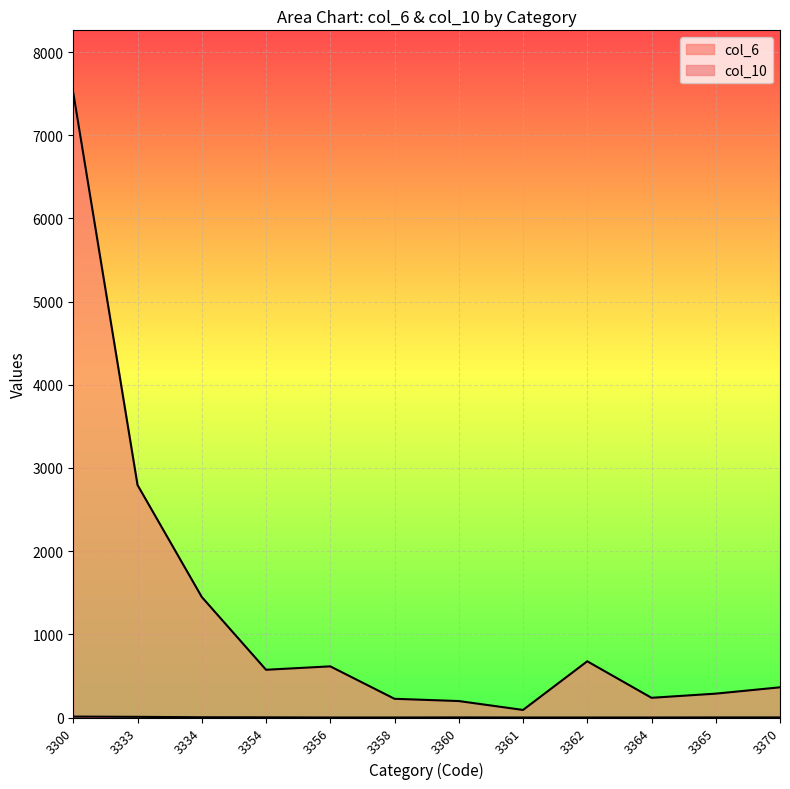

Where is the first local maximum for col_10?

3360